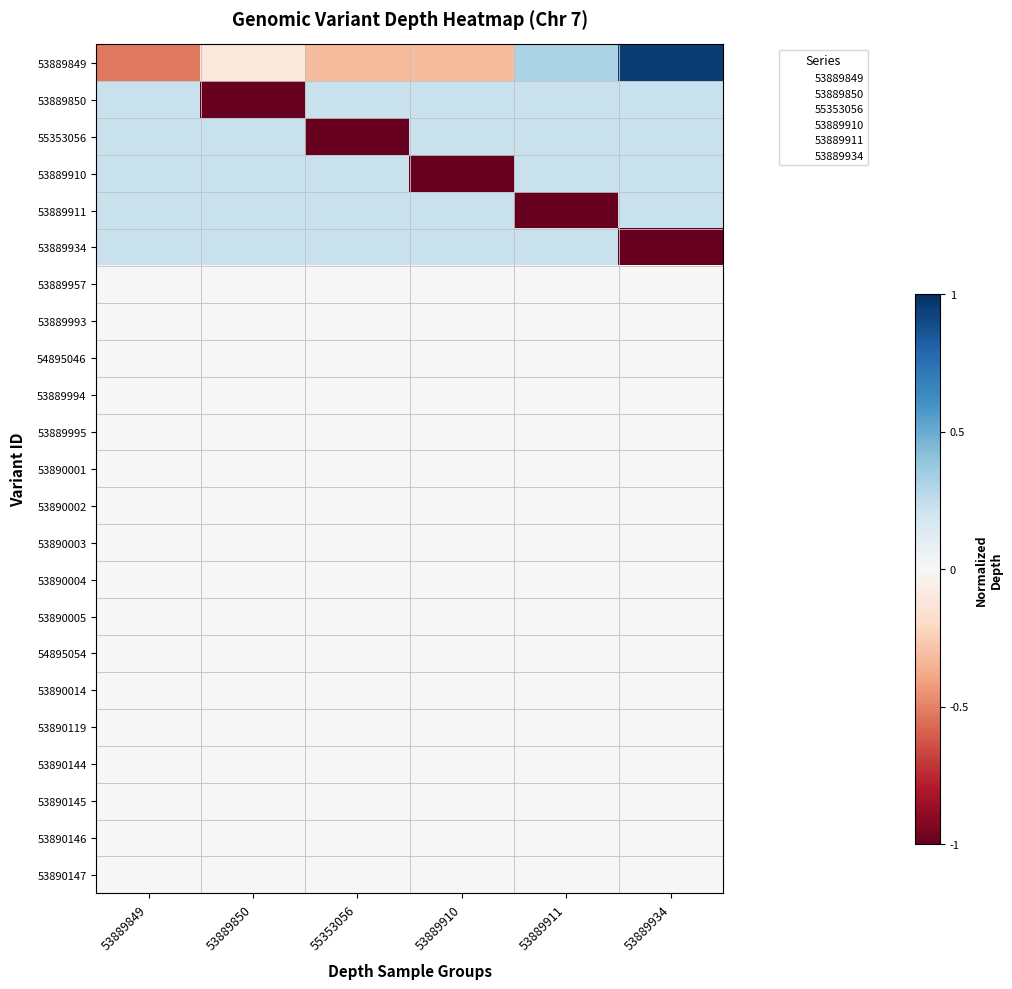

What is the total value across all series at 53889850?

-0.2